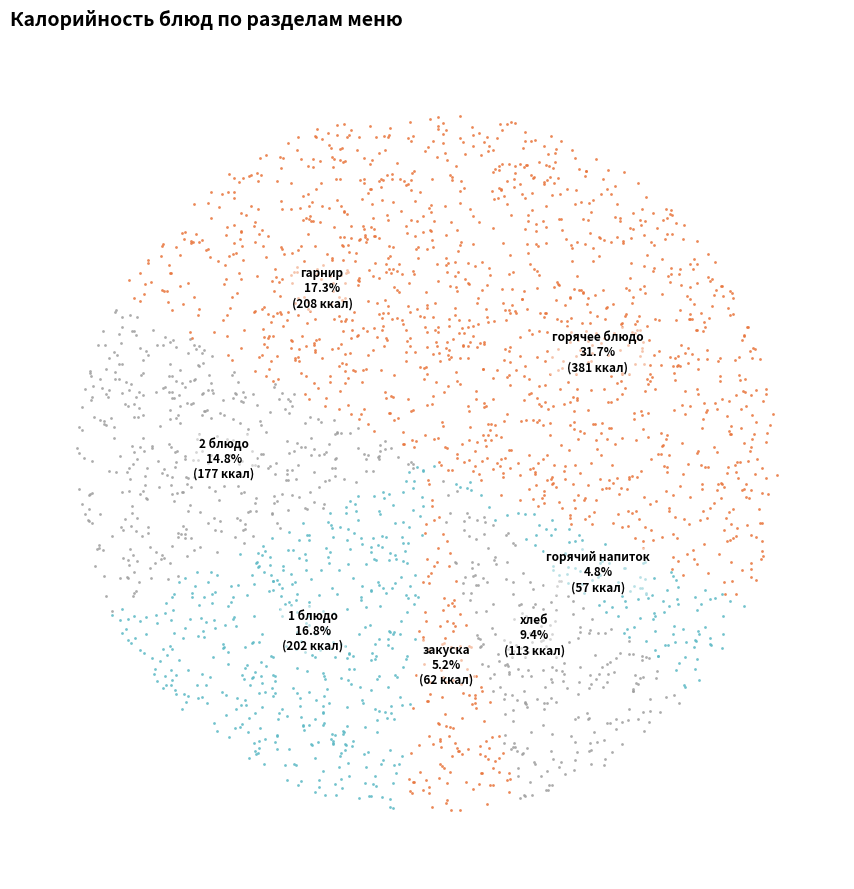

Is it true that гарнир is 17% of the pie?

True